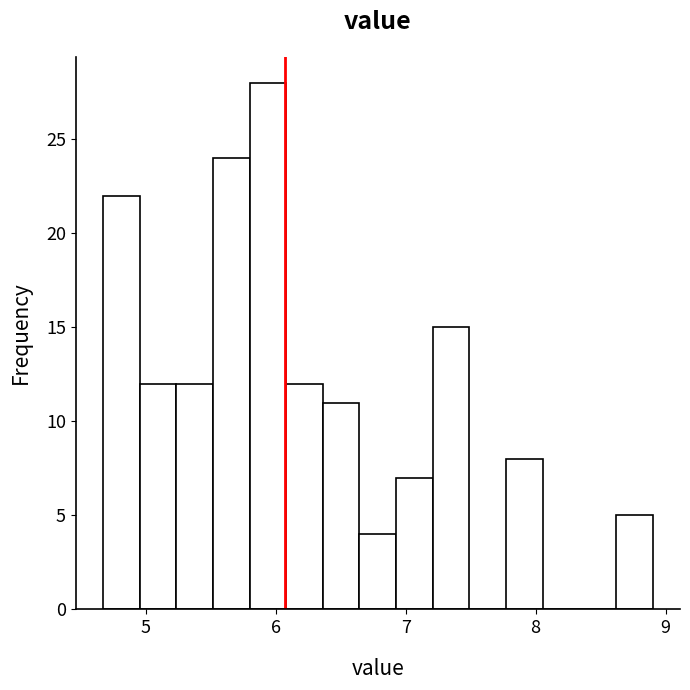

Read against the x-axis, roughly where is the centre of the tallest bar?

5.9